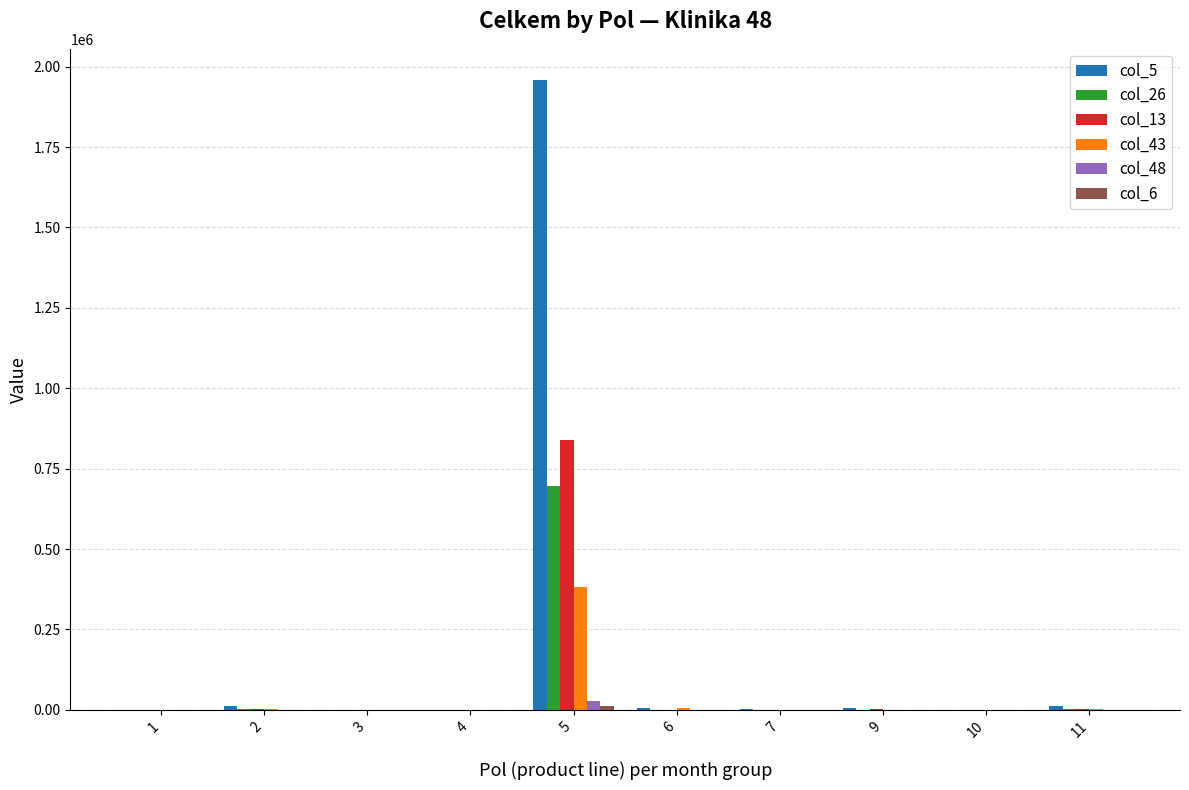

Which series has the widest spread of values?

col_5